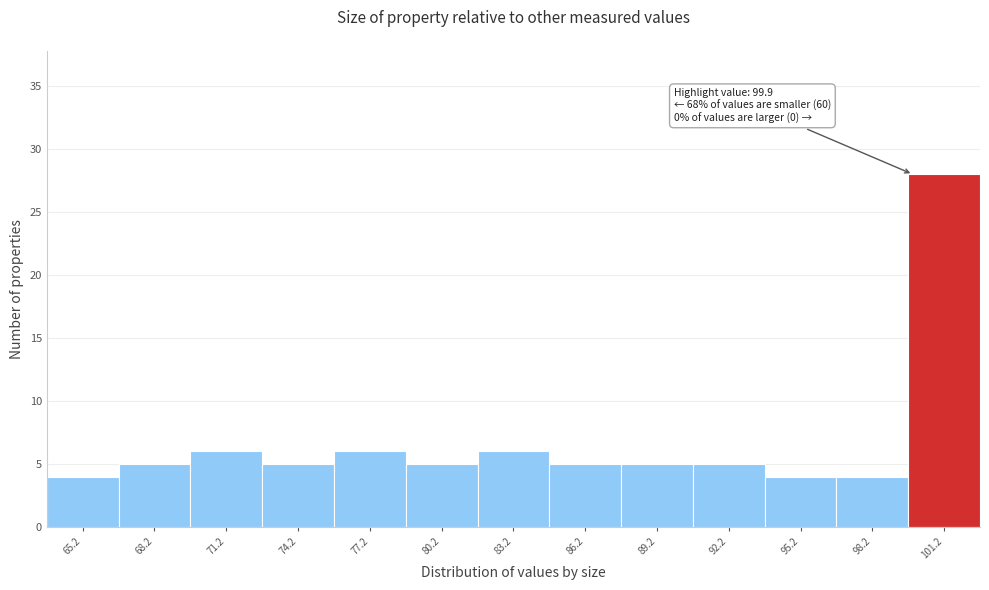

Which range on the x-axis has the tallest bar?

99.7 to 102.7